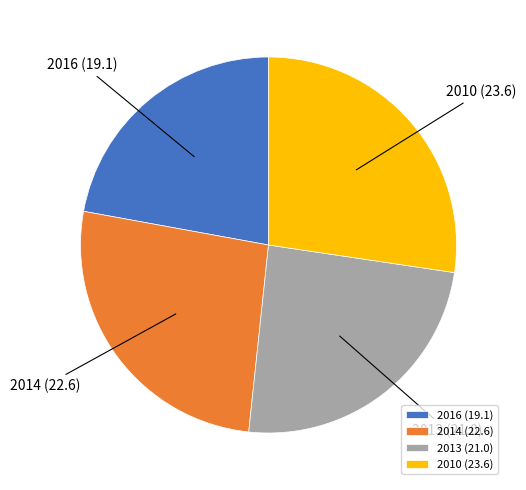

How many segments does this pie chart have?

4